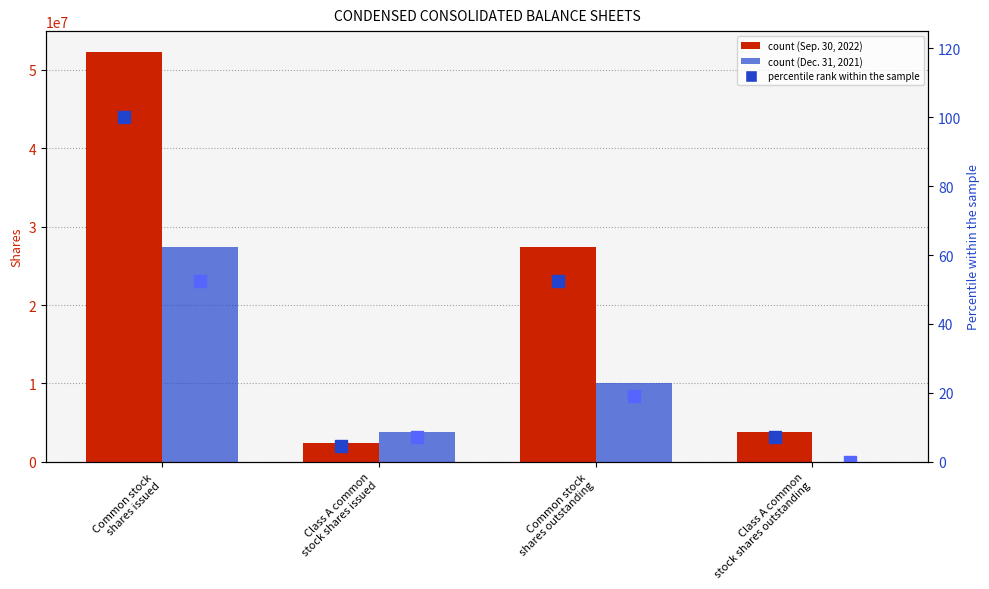

What is the highest value of the Dec. 31, 2021 series?

27383483.0